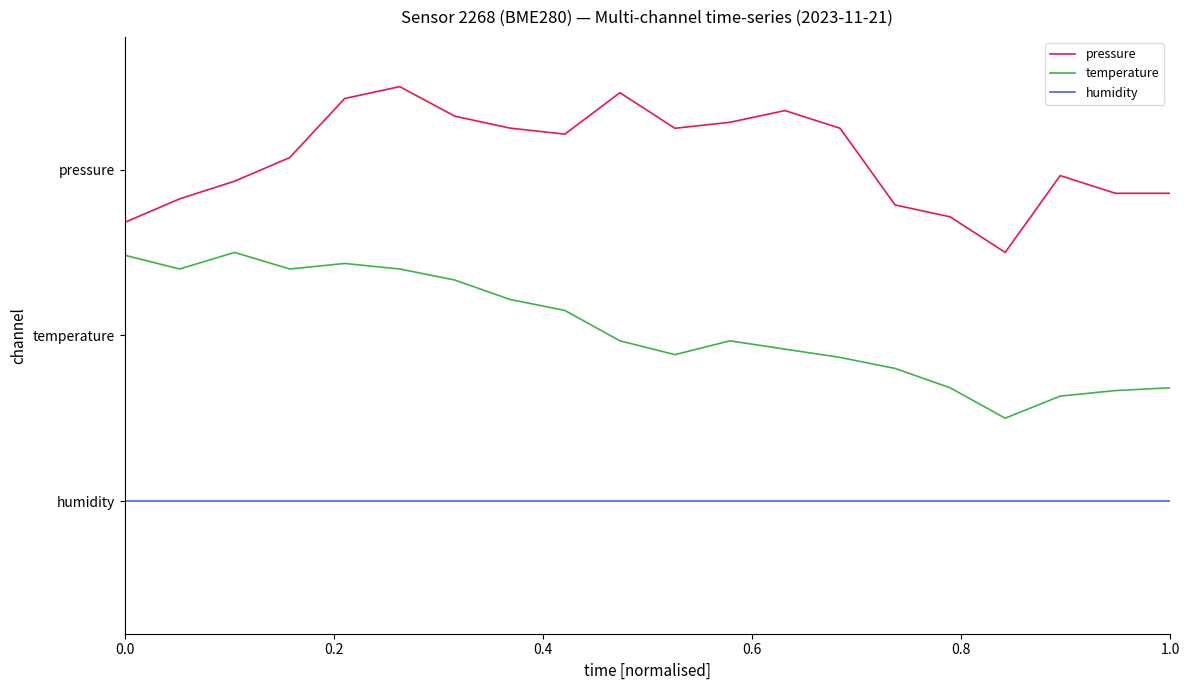

What are all the series names shown in the legend?

pressure, temperature, humidity